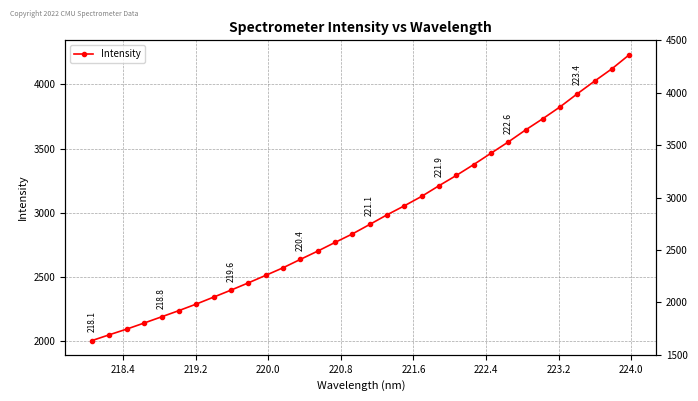

Reading left to right, extract all data points from this chart.

2006.7	2051.7	2095.8	2142.8	2190.8	2239.3	2290.0	2344.2	2398.4	2454.8	2513.1	2572.1	2637.4	2701.8	2769.3	2835.3	2909.1	2984.0	3054.2	3127.7	3210.5	3290.5	3374.8	3463.1	3550.8	3644.4	3732.4	3824.8	3927.1	4025.7	4121.5	4230.5